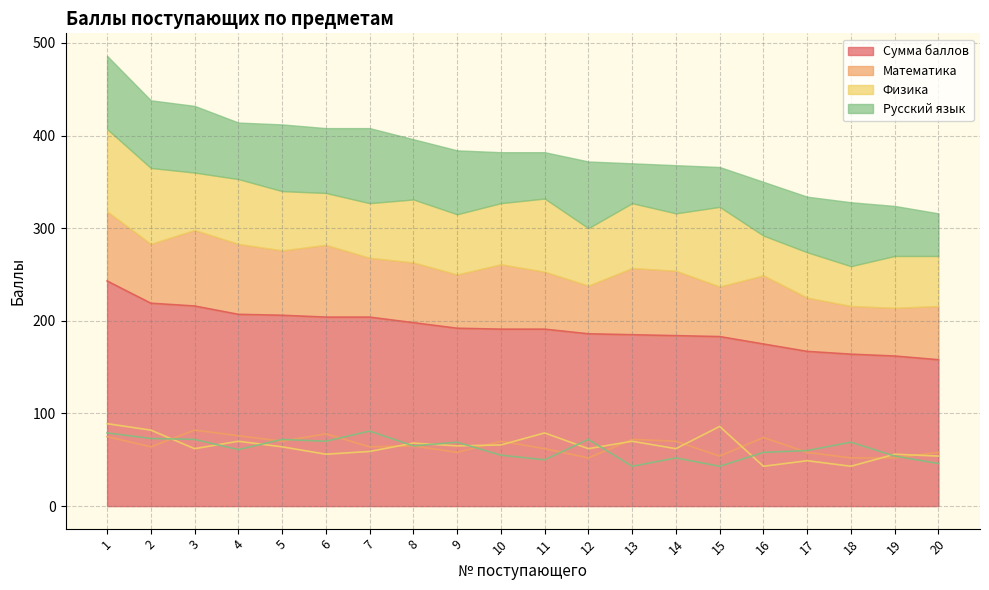

True or false: Физика has more than 0 points higher than both neighbors.

True